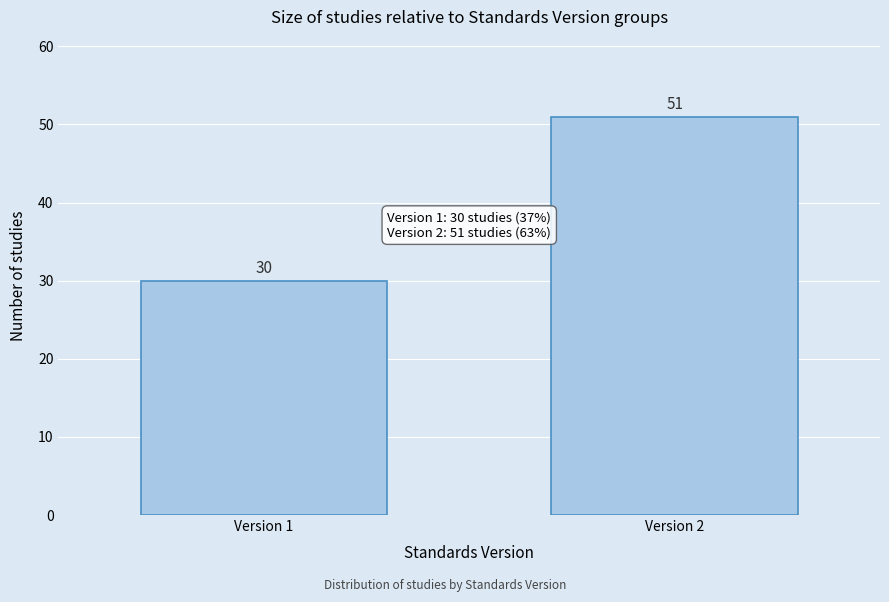

Reading right to left, list all the values displayed in this chart.

Version 2=51	Version 1=30